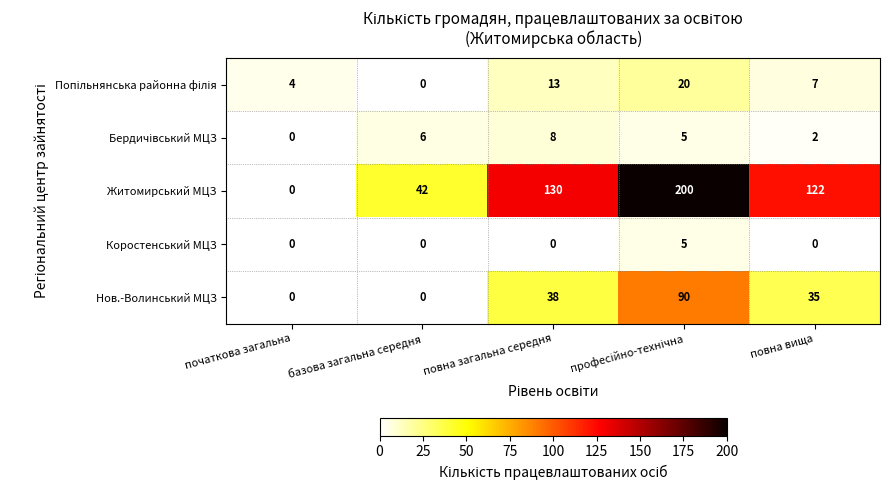

What is the difference between the Нов.-Волинський МЦЗ values at повна вища and повна загальна середня?

3